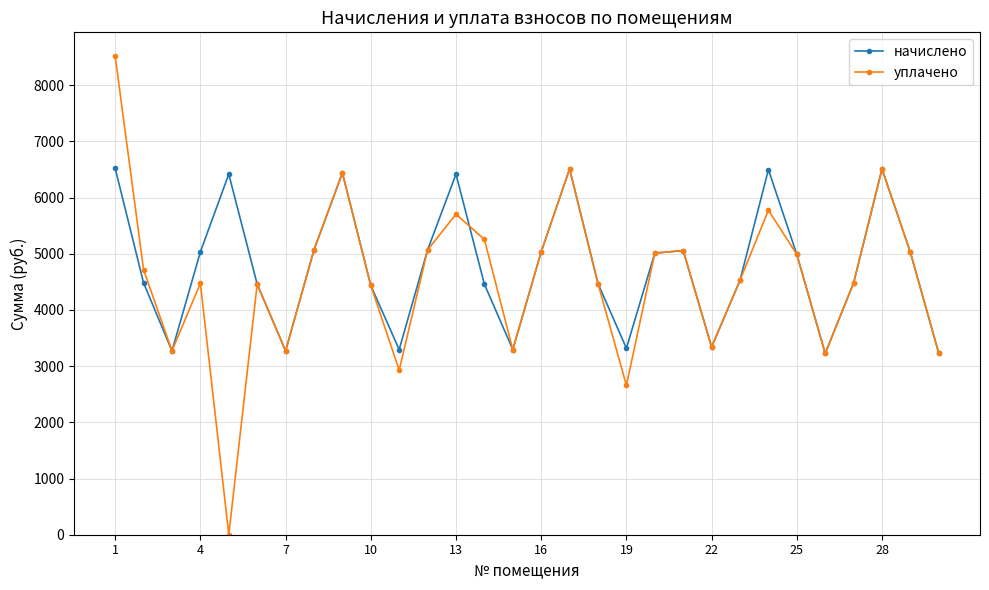

At how many categories does at least one series exceed 4096?

22